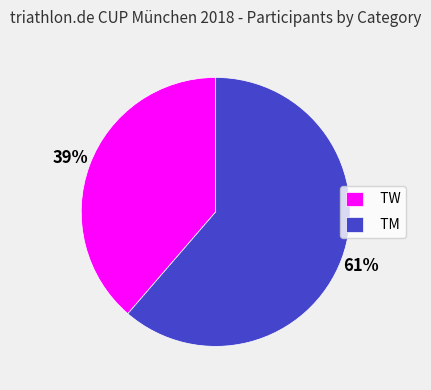

What is the ratio of the value at TM to the value at TW?

1.6